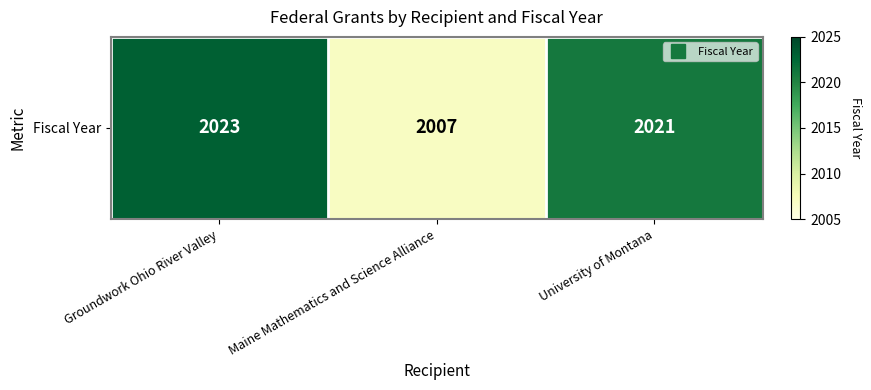

Is it true that the value at University of Montana is 2021?

True